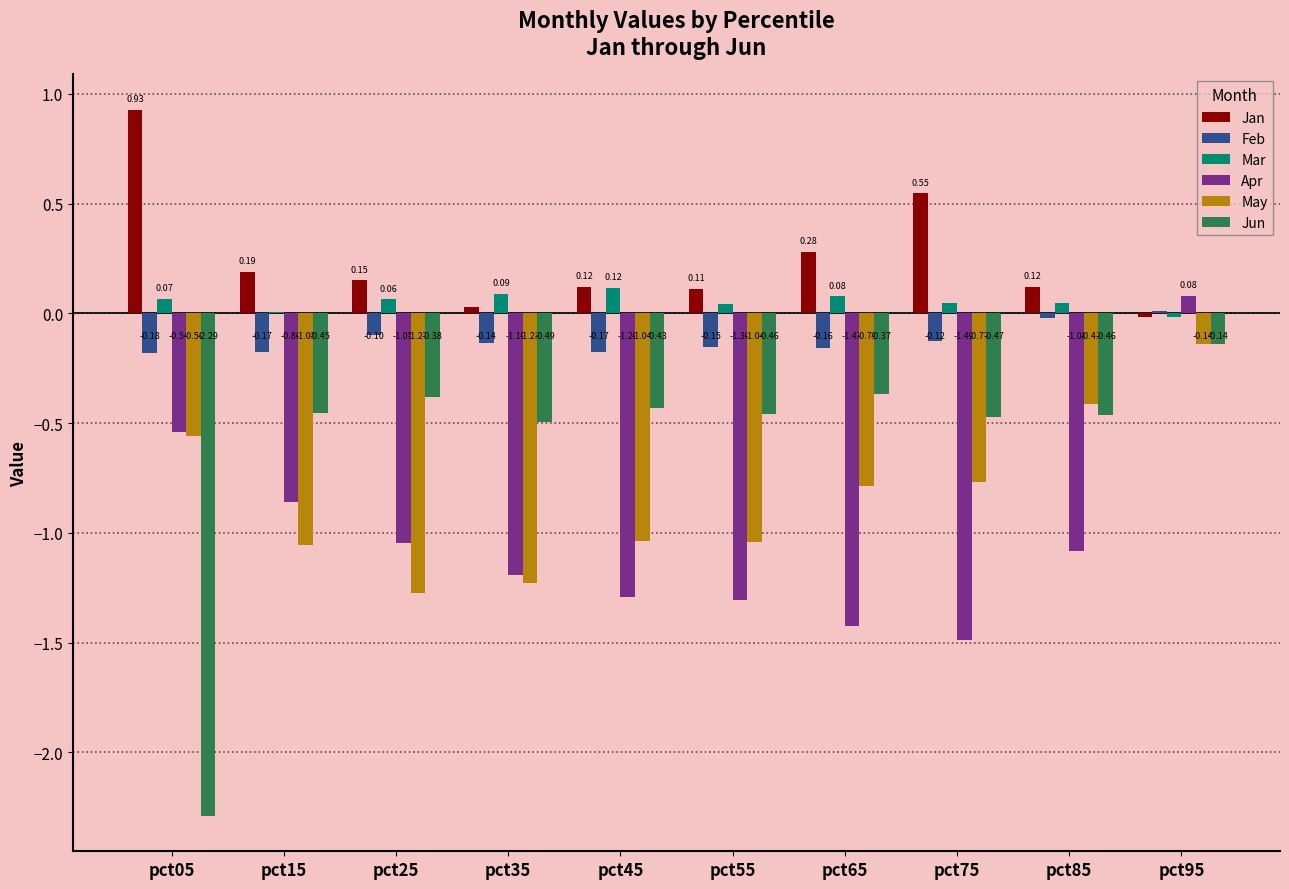

What is the sum of all Jan values?

2.5